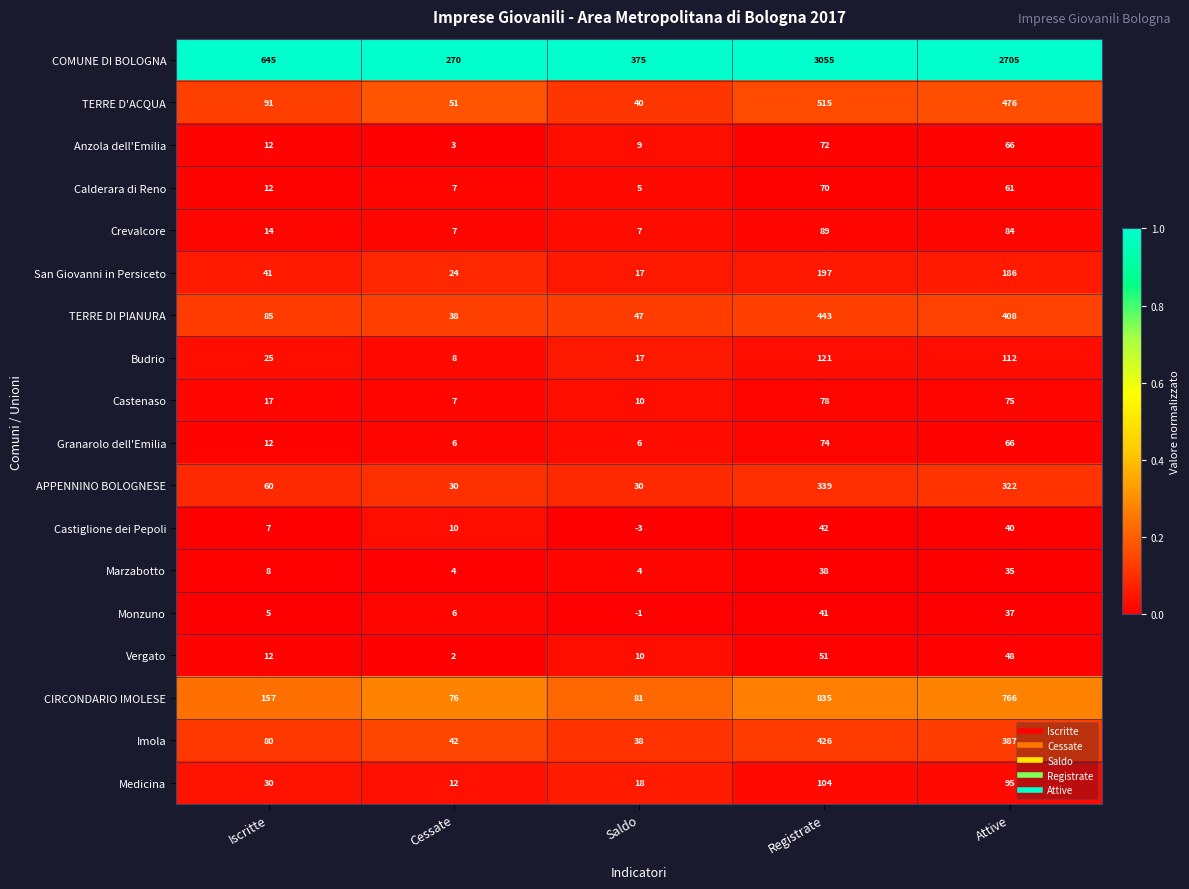

What value does the Anzola dell'Emilia series have at Registrate, to the nearest 10?

70